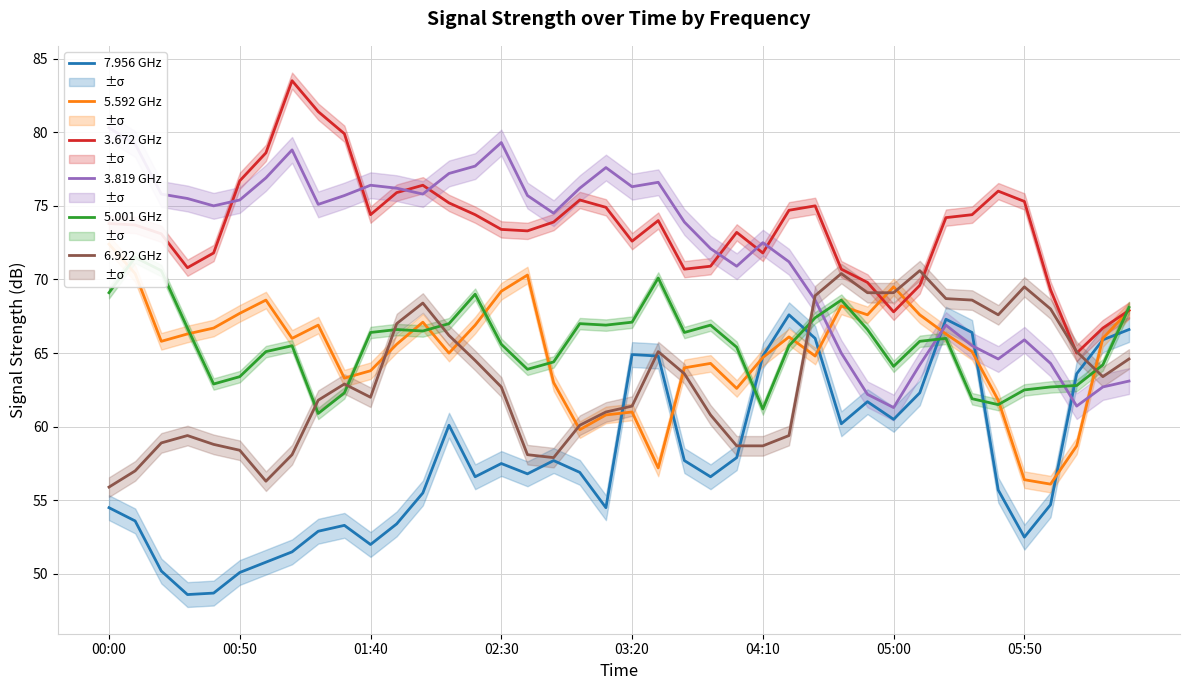

True or false: 7.956 GHz and 3.672 GHz intersect in this chart.

False